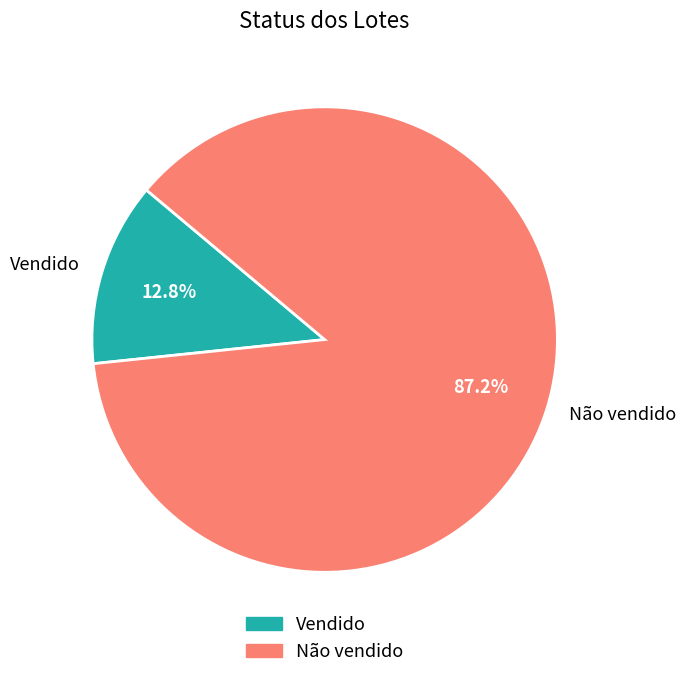

How many slices are in this pie chart?

2